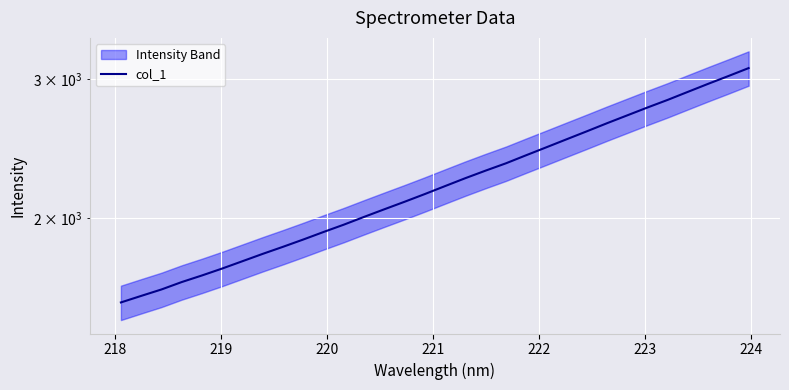

True or false: there are more than 1 points higher than both neighbors.

False